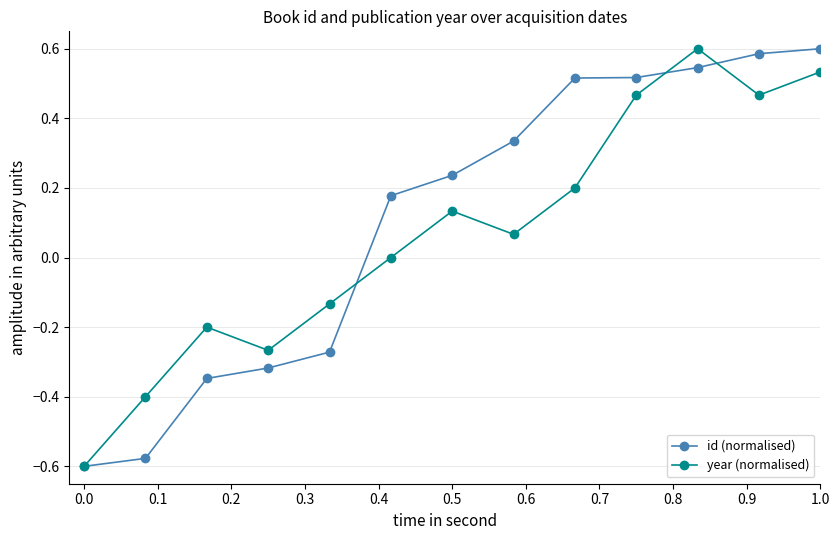

What is the value of the year (normalised) point at the 2nd from the left?

-0.4